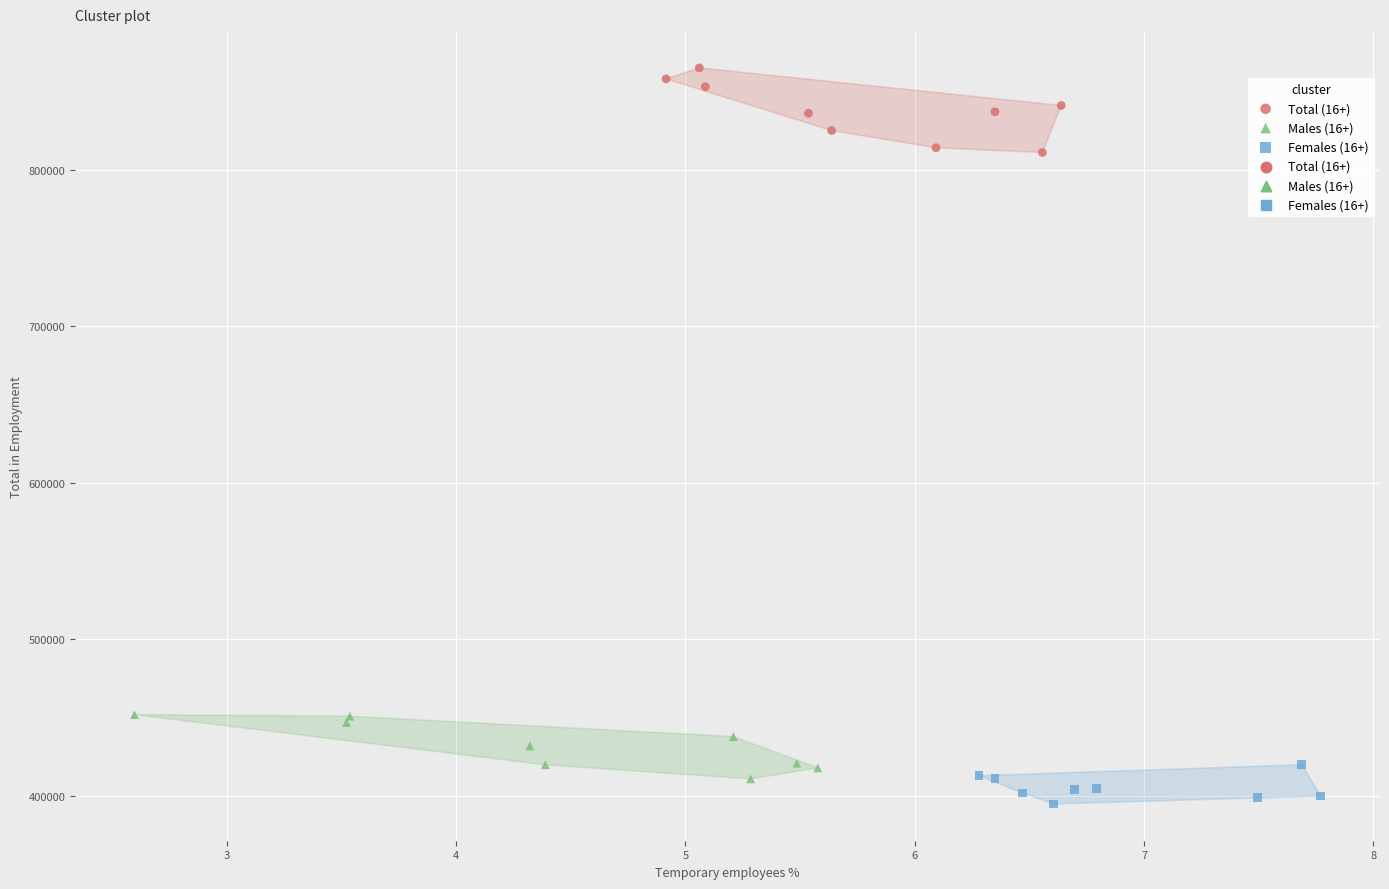

Which series reaches the maximum Y coordinate?

Total (16+)